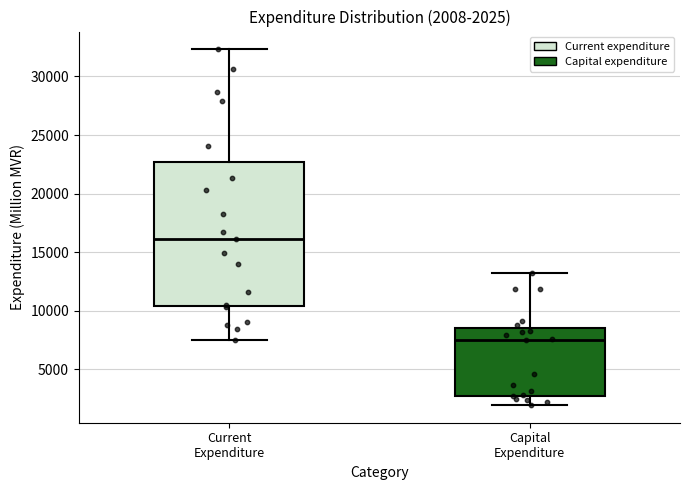

Which box is the tallest, from its lower edge to its upper edge?

Current Expenditure